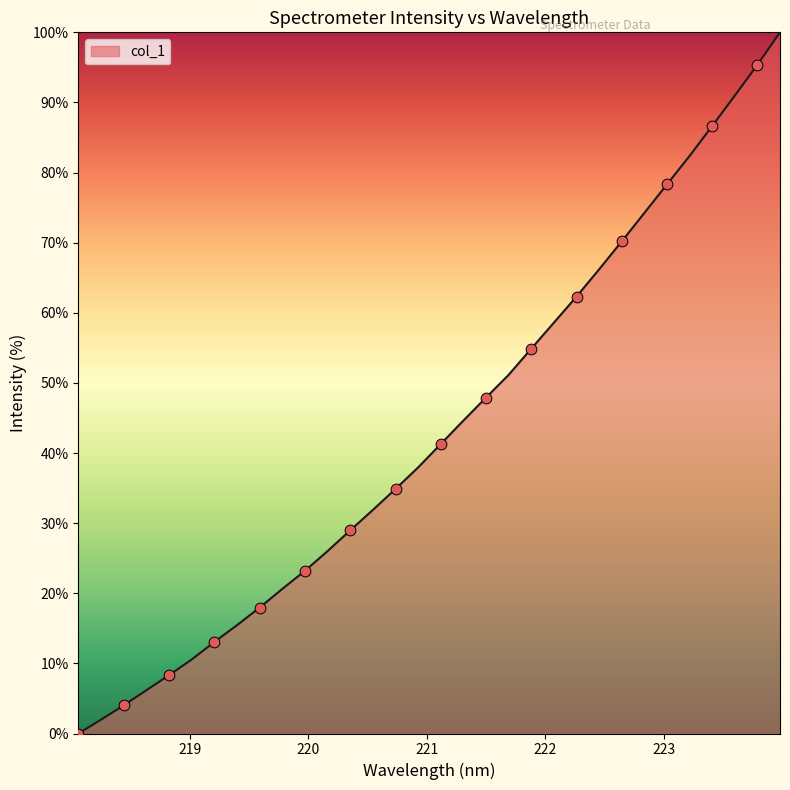

What is the difference between the maximum and minimum values?

100.0